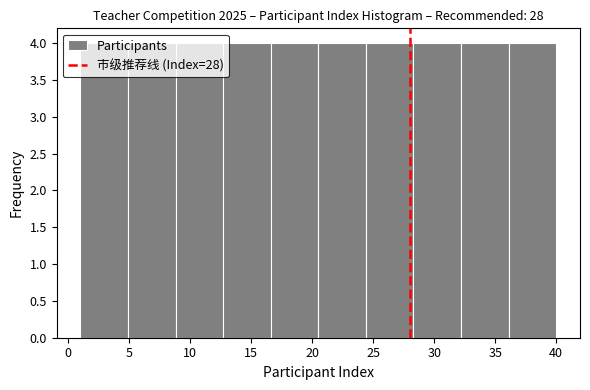

Reading left to right, transcribe this chart: for each bar, give the range it covers on the x-axis and its height. Neither the bar edges nor the heights are printed on the chart, so give them approximately, as read against the axes.

1.0 to 4.9: 4
4.9 to 8.8: 4
8.8 to 12.7: 4
12.7 to 16.6: 4
16.6 to 20.5: 4
20.5 to 24.4: 4
24.4 to 28.3: 4
28.3 to 32.2: 4
32.2 to 36.1: 4
36.1 to 40.0: 4